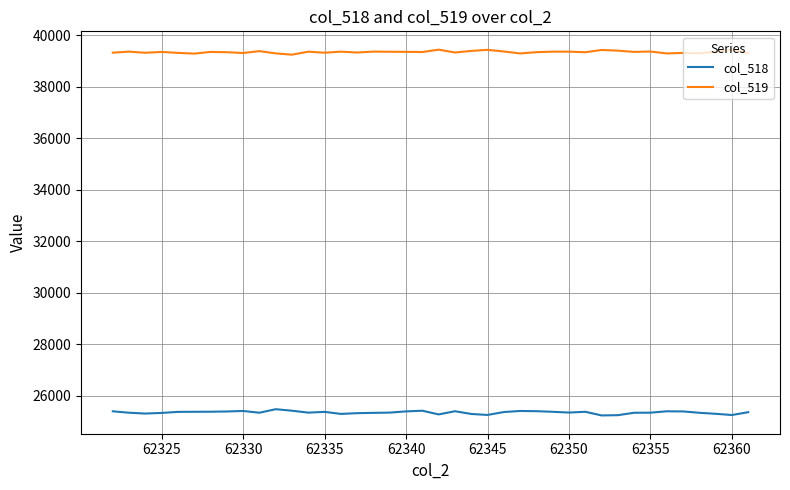

True or false: col_519 and col_518 intersect in this chart.

False